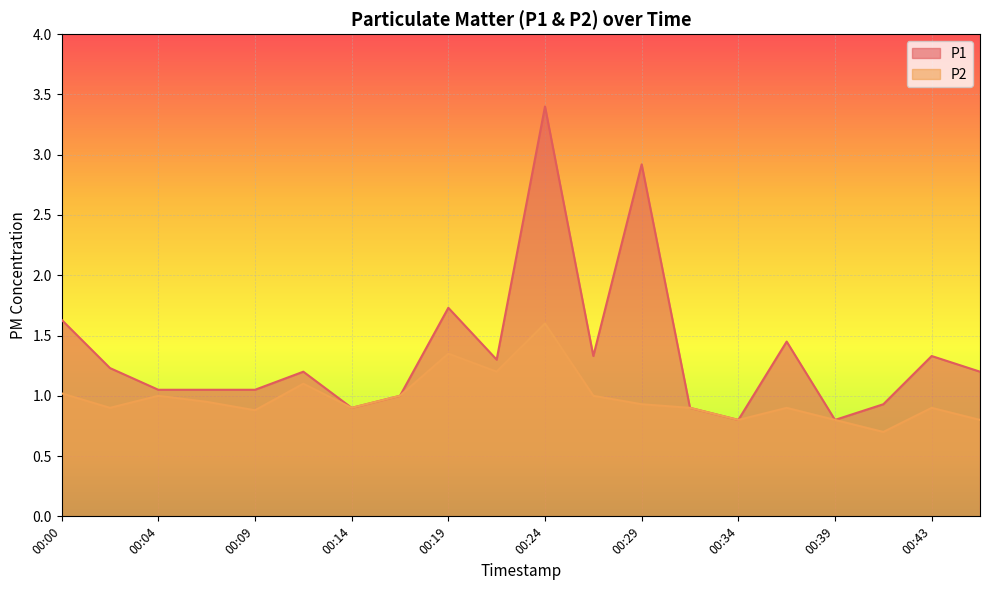

Where is the first local minimum for P1?

00:14